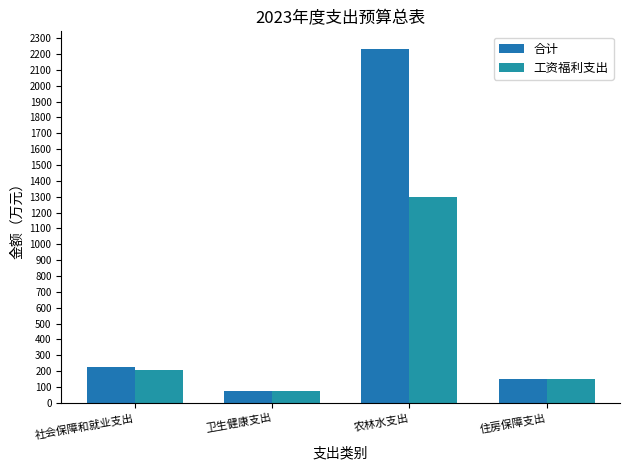

How many categories are shown in the chart?

4